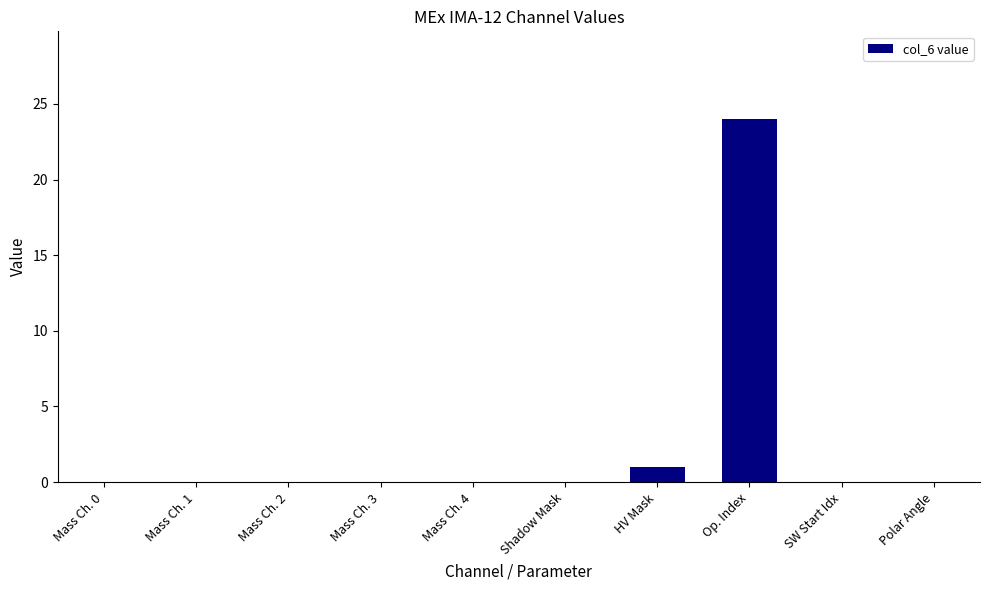

At which label is the value closest to 12?

HV Mask